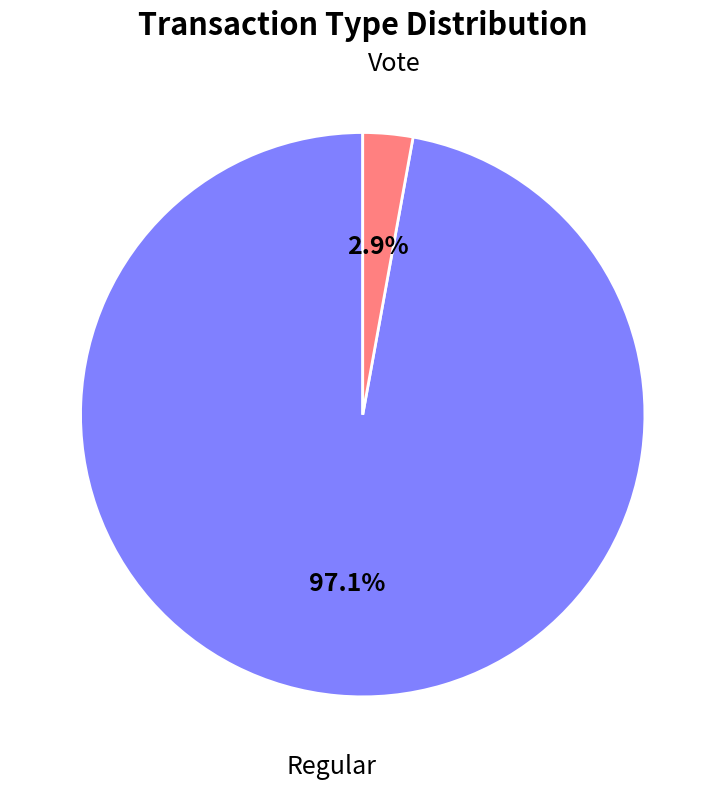

How much of the chart is everything except Regular?

2.9%